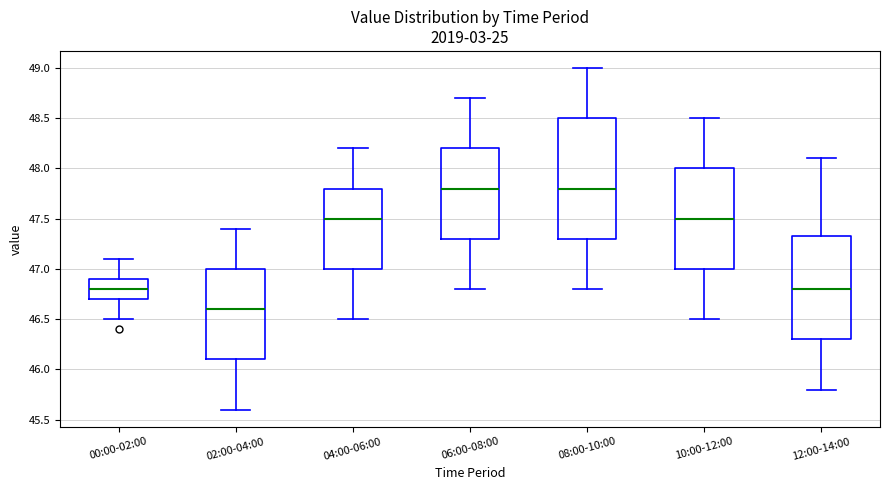

Reading left to right, read every box against the y-axis: the position of its median line, the range the box covers, and the ends of its whiskers. The values are not printed on the chart, so give them approximately, as read against the axis.

00:00-02:00: median 46.80, box 46.70 to 46.90, whiskers 46.50 to 47.10
02:00-04:00: median 46.60, box 46.10 to 47.00, whiskers 45.60 to 47.40
04:00-06:00: median 47.50, box 47.00 to 47.80, whiskers 46.50 to 48.20
06:00-08:00: median 47.80, box 47.30 to 48.20, whiskers 46.80 to 48.70
08:00-10:00: median 47.80, box 47.30 to 48.50, whiskers 46.80 to 49.00
10:00-12:00: median 47.50, box 47.00 to 48.00, whiskers 46.50 to 48.50
12:00-14:00: median 46.80, box 46.30 to 47.35, whiskers 45.80 to 48.10